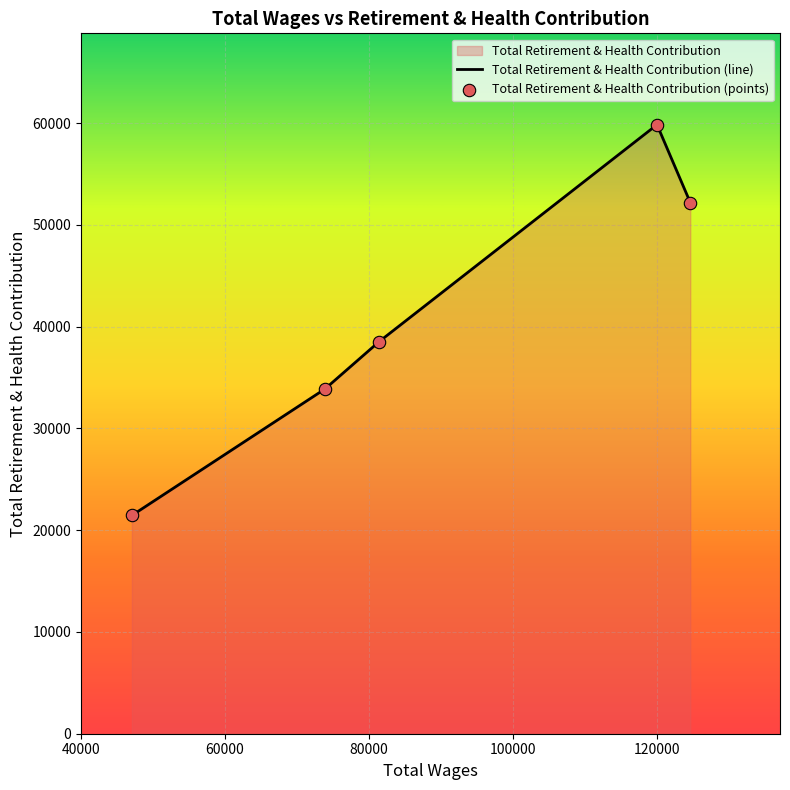

What is the ratio of the value at 47055.0 to the value at 119969.0?

0.4